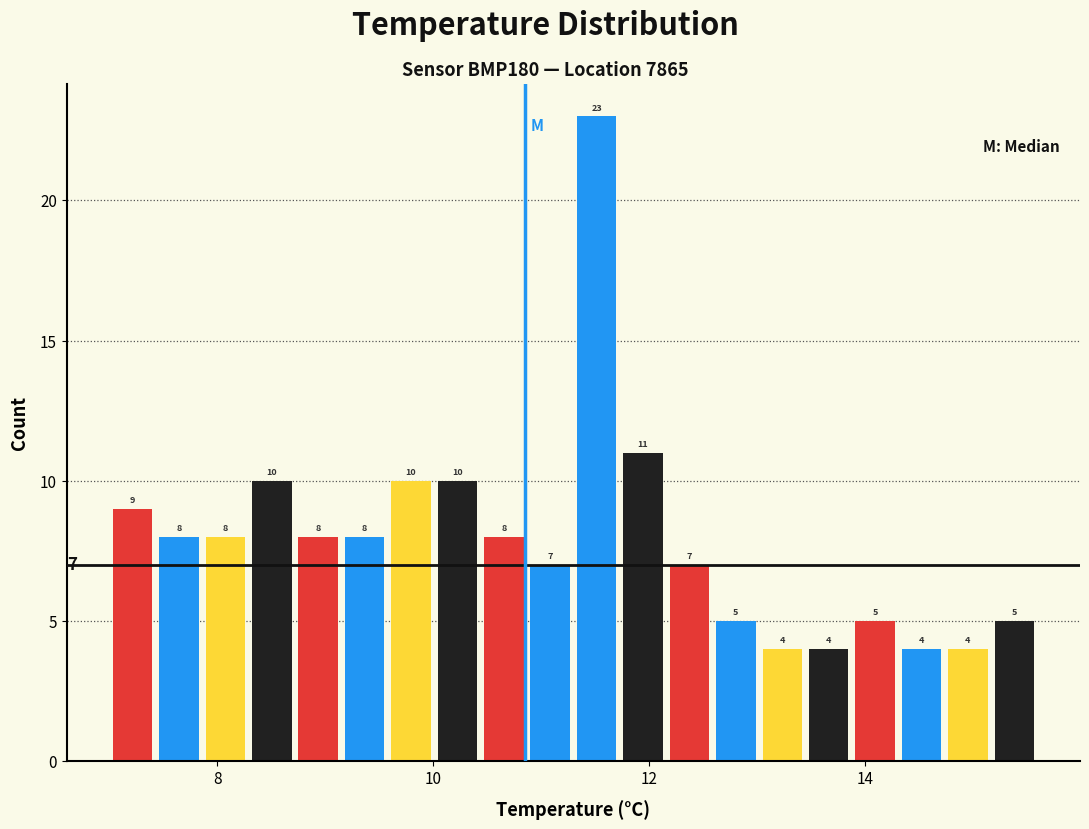

Read against the x-axis, roughly where is the centre of the tallest bar?

11.6